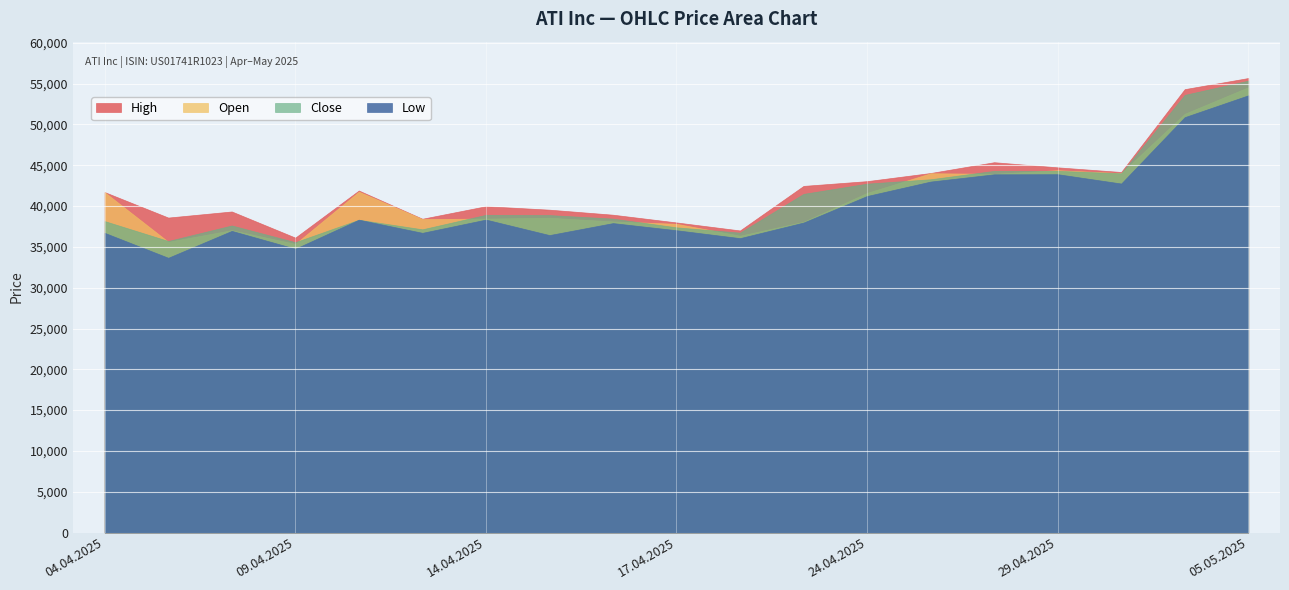

What is the label of the 10th point from the right?

17.04.2025